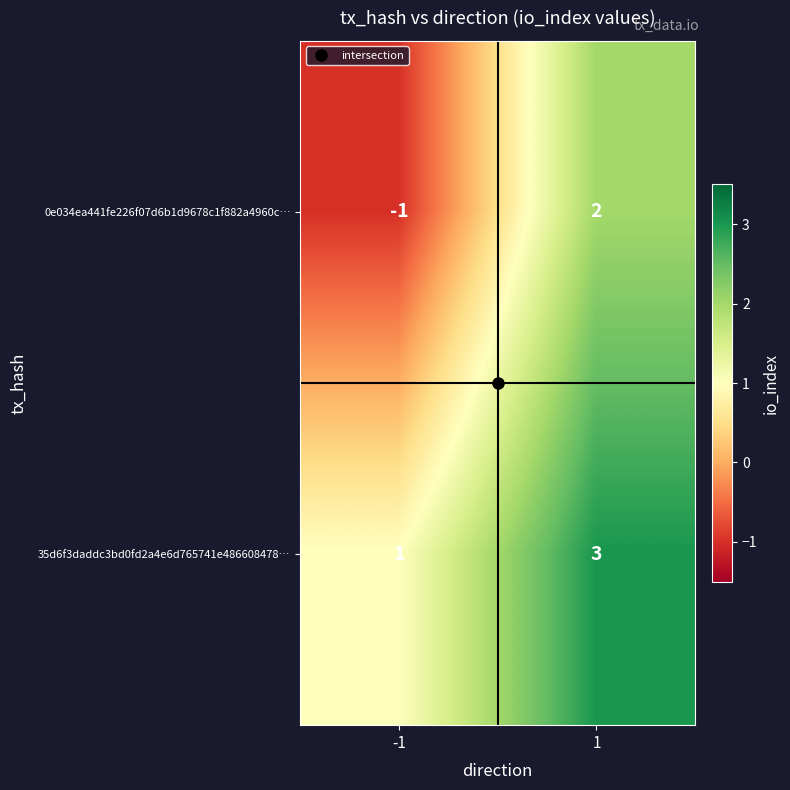

How many distinct data groups are displayed?

2